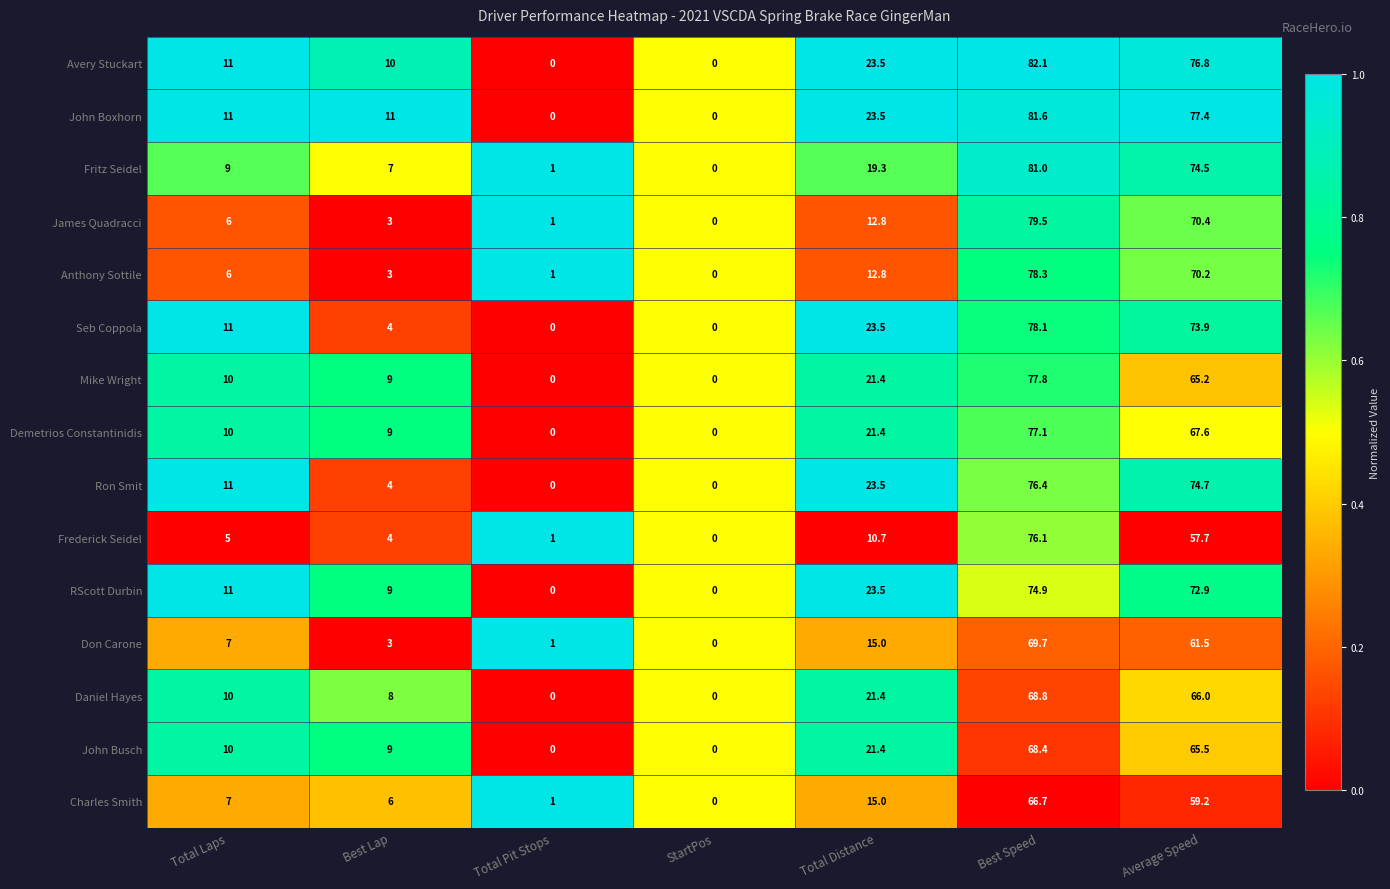

At which category does the chart reach its peak across all series?

Best Speed